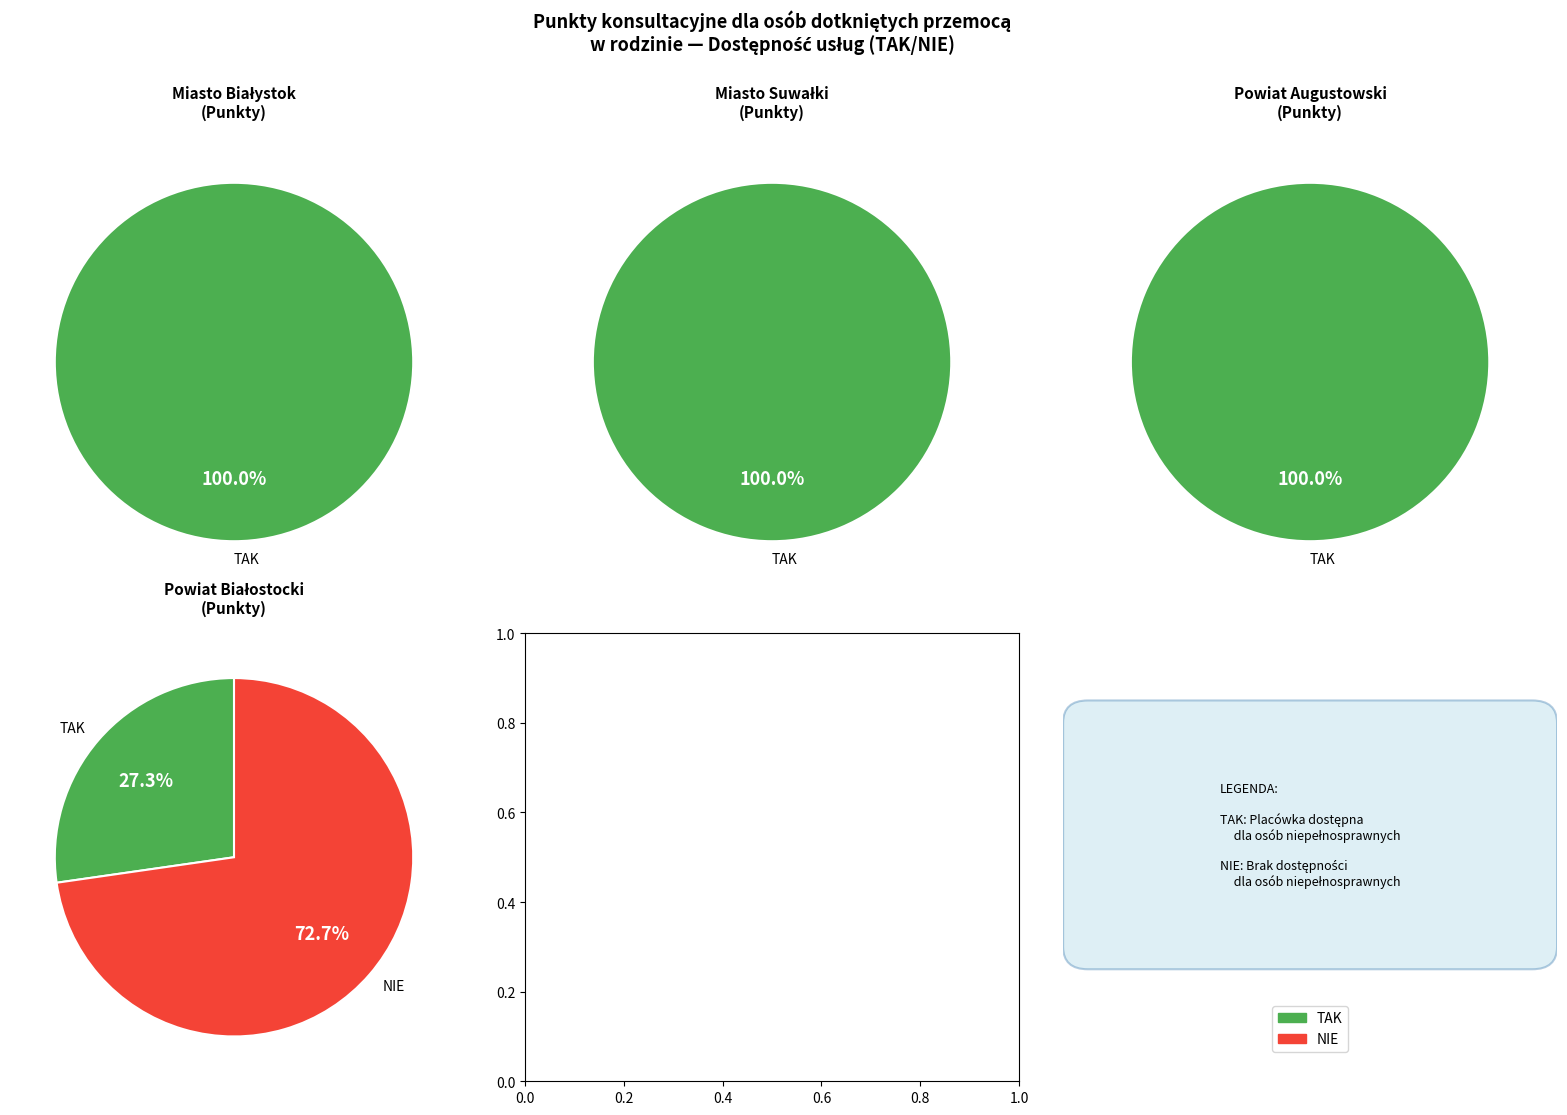

Do Miasto Suwałki and Powiat Białostocki together represent more than half of the pie?

No